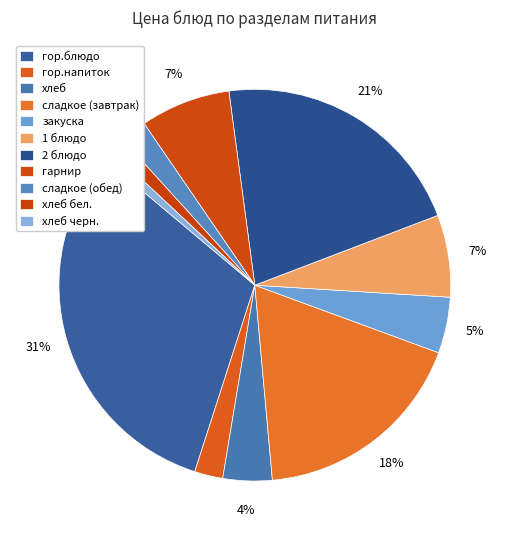

The 2 блюдо slice represents 30% of the pie. True or false?

False